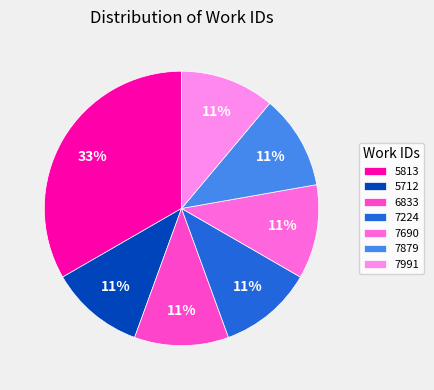

Count the number of slices in the pie.

7